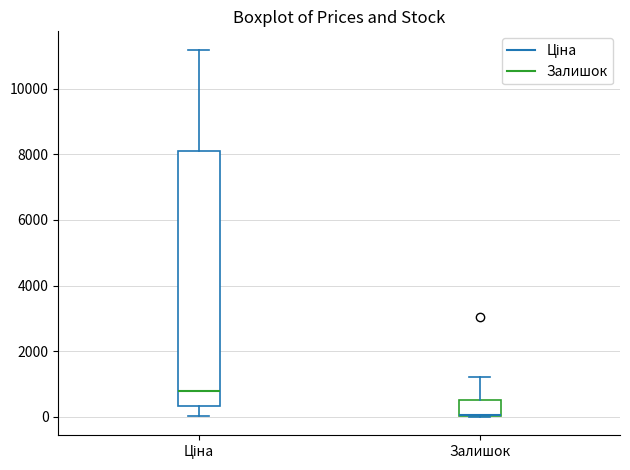

Where does the lower whisker of the box for Ціна end on the y-axis? The values are not printed on the chart, so give them approximately, as read against the axis.

0